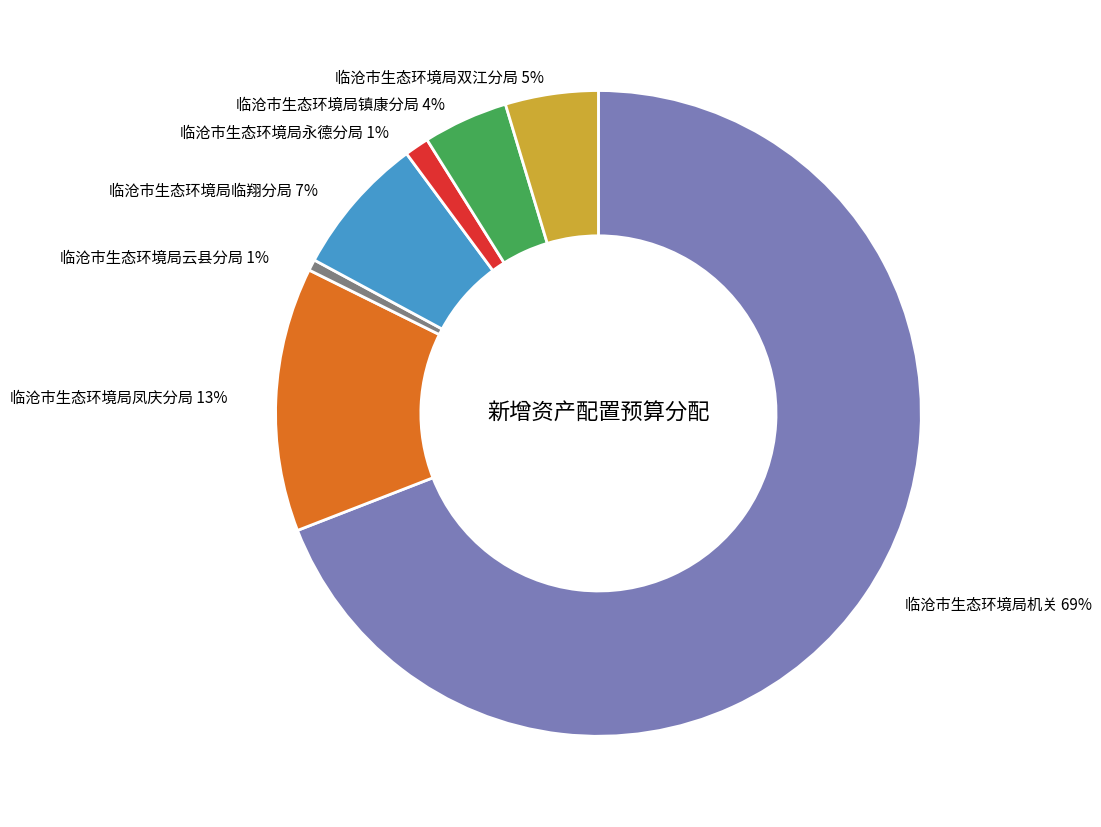

Between 临沧市生态环境局凤庆分局 and 临沧市生态环境局云县分局, which is larger?

临沧市生态环境局凤庆分局